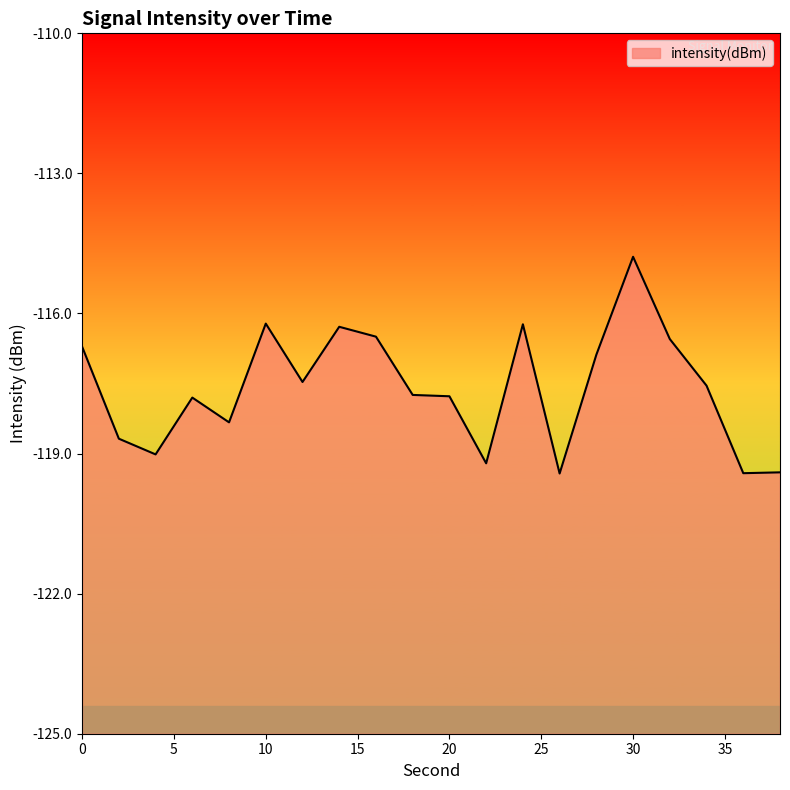

Where is the first local minimum?

4